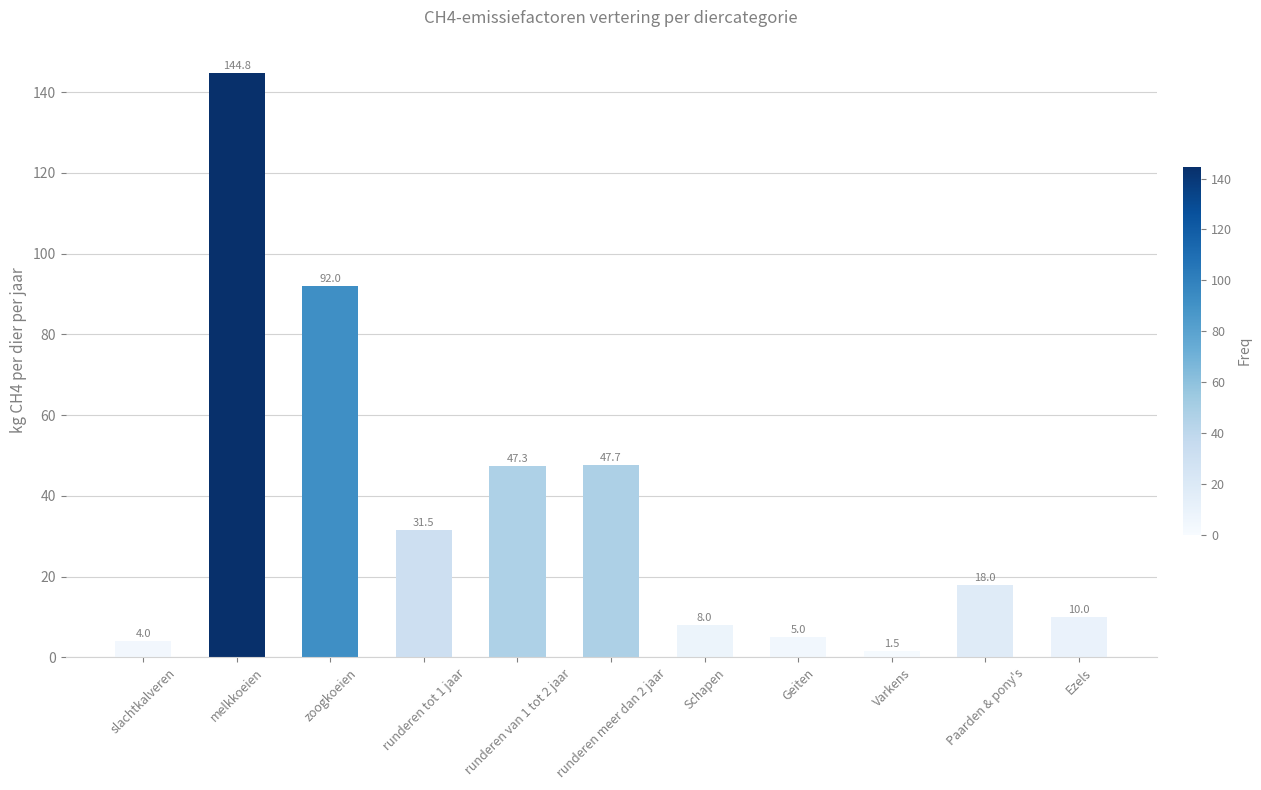

What is the sum of the values at melkkoeien and runderen meer dan 2 jaar?

192.4